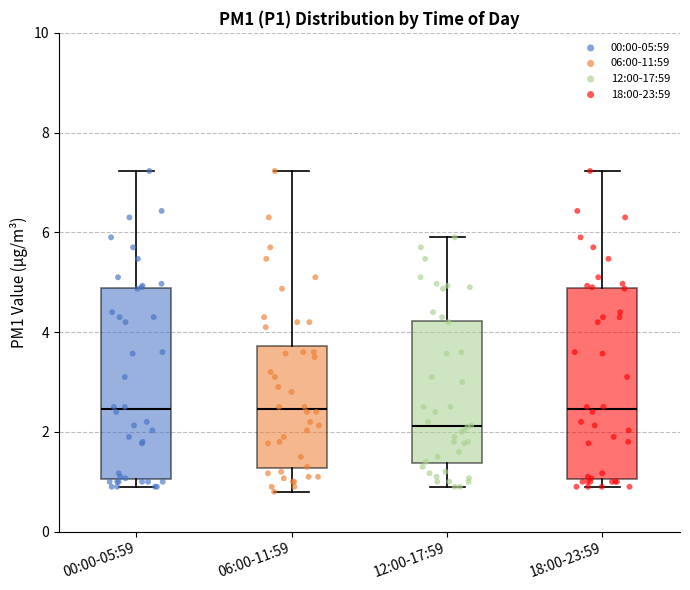

Where is the lower edge of the box for 00:00-05:59 on the y-axis? The values are not printed on the chart, so give them approximately, as read against the axis.

1.0